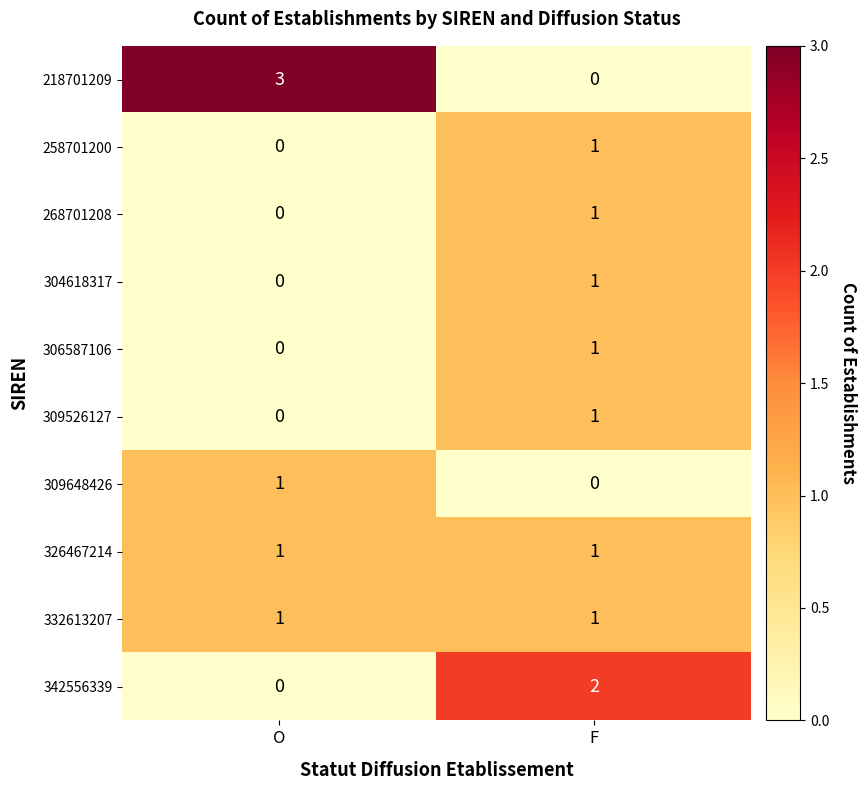

The 268701208 series shows 1 at F. True or false?

True